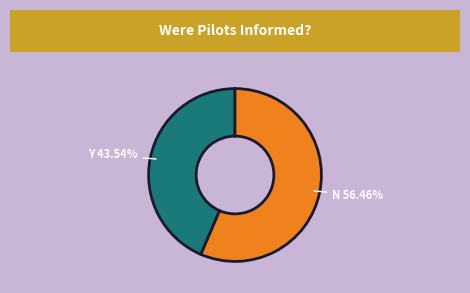

Does any single category account for the majority?

Yes